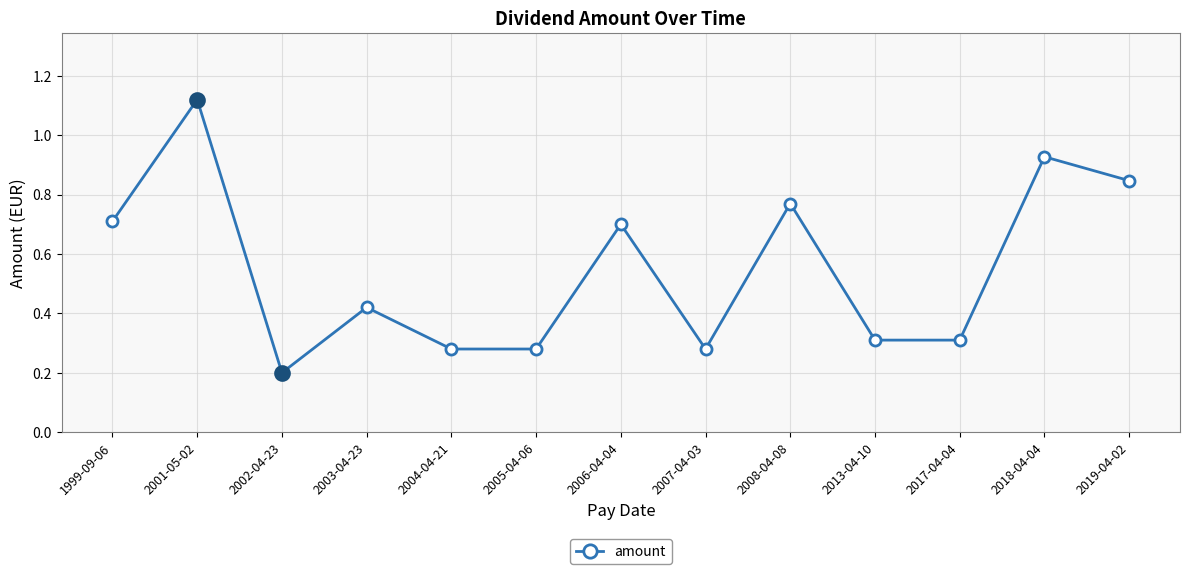

What is the difference between the values at 1999-09-06 and 2002-04-23?

0.5